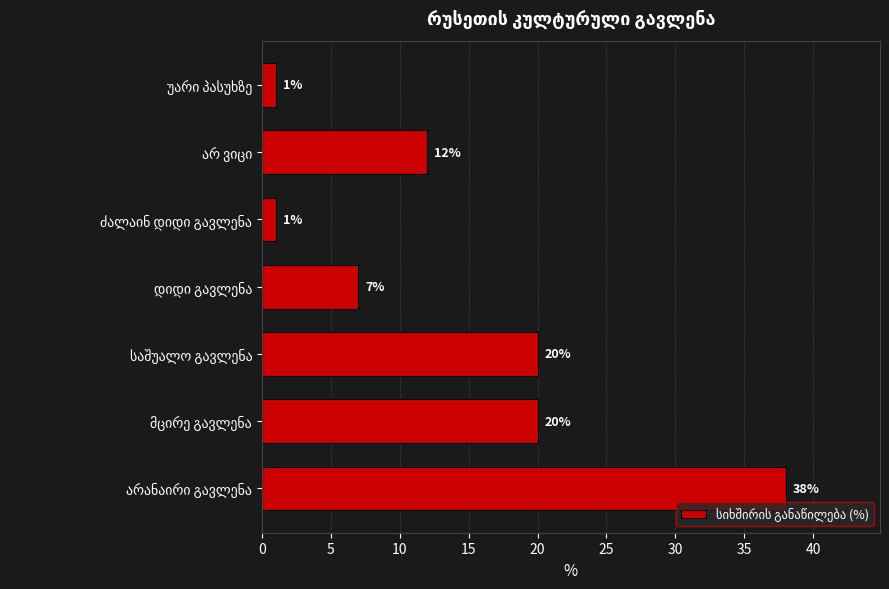

What is the sum of all values?

99